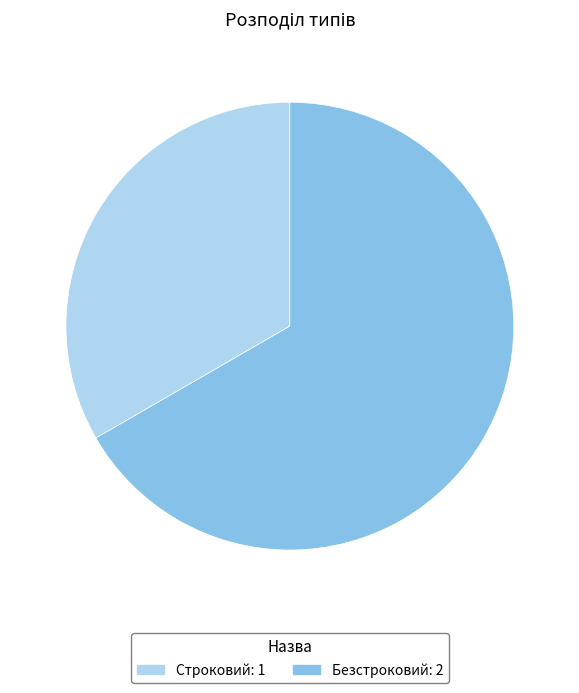

Rank the categories by value from lowest to highest.

Строковий, Безстроковий